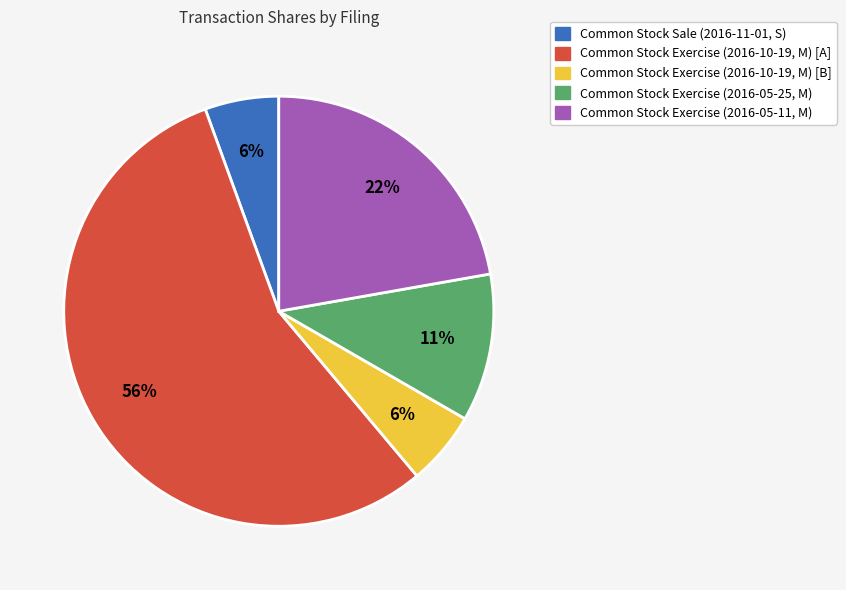

True or false: Common Stock Exercise (2016-05-11, M) accounts for 22% of the total.

True